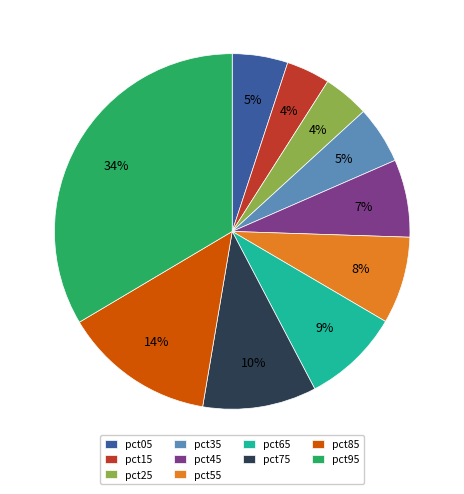

To the nearest percent, what percentage of the pie is pct45?

7%